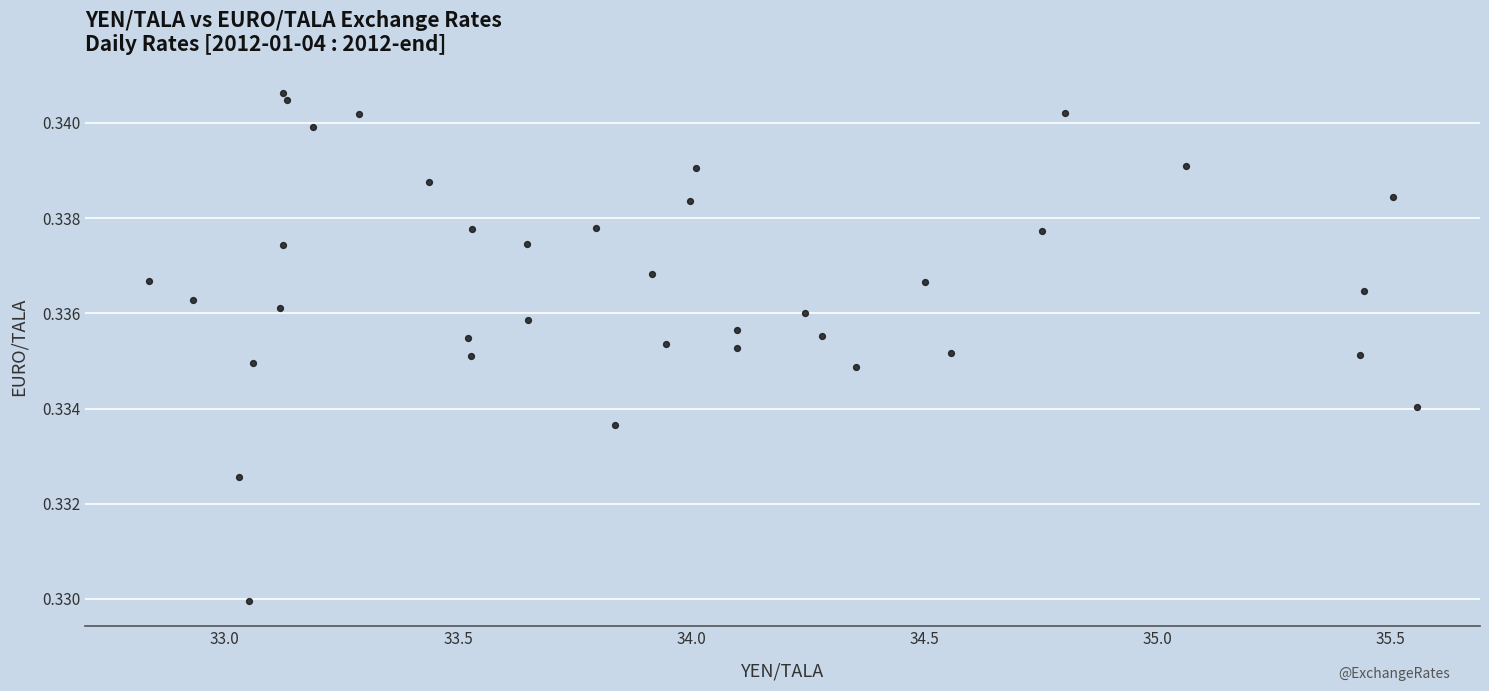

What is the range of X values (max minus min)?

2.7